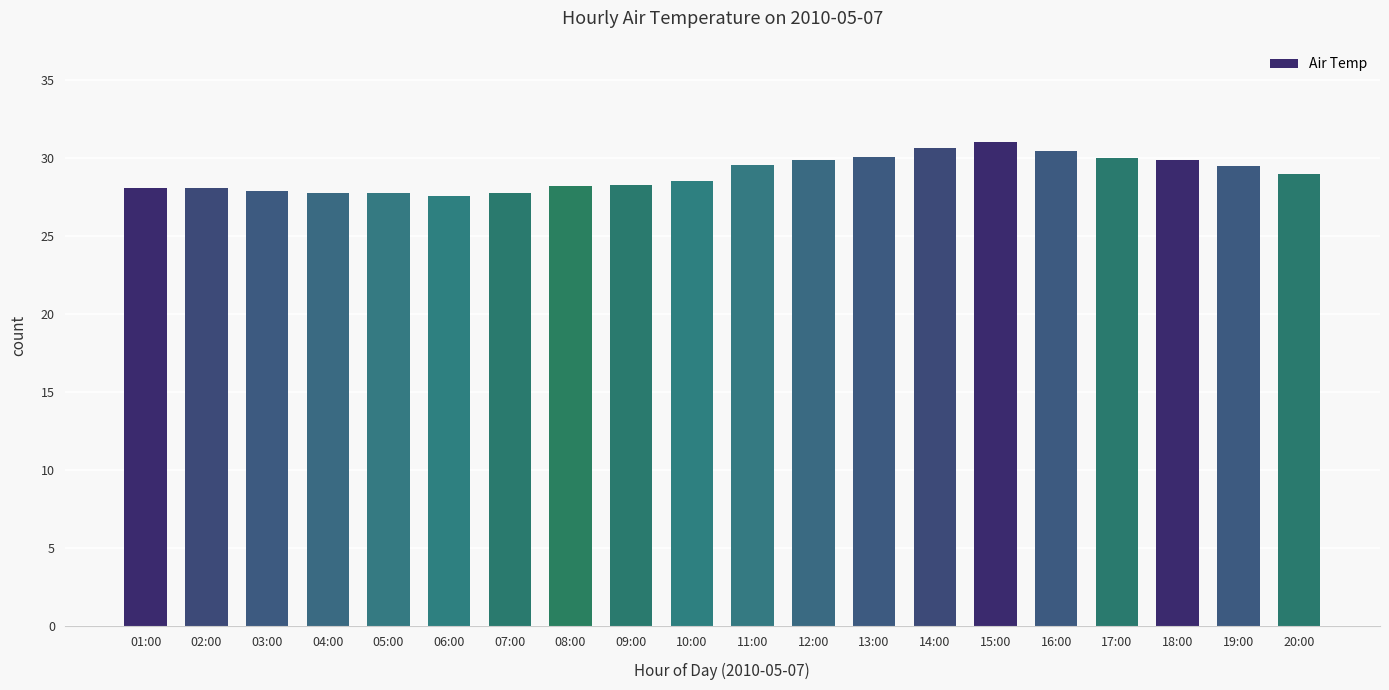

What is the difference between the second highest and minimum values?

3.1